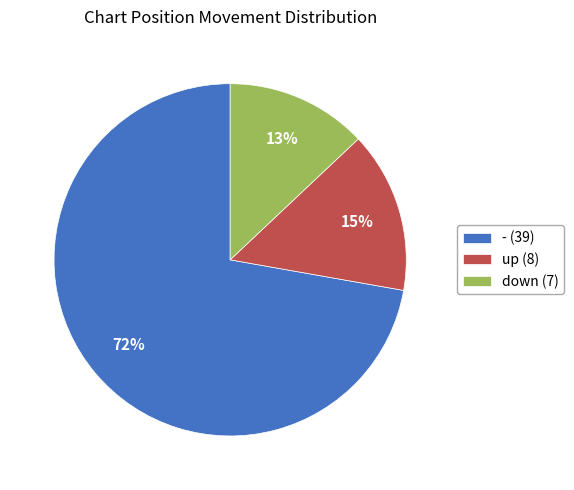

Is the sum of - and down greater than half?

Yes